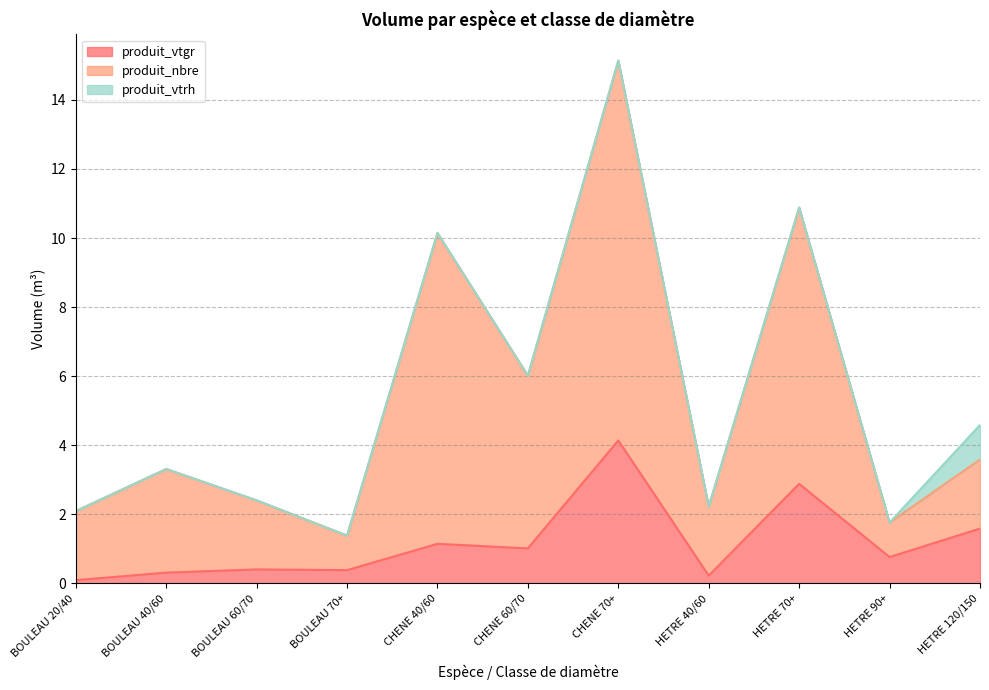

At which category does the chart reach its peak across all series?

CHENE 70+